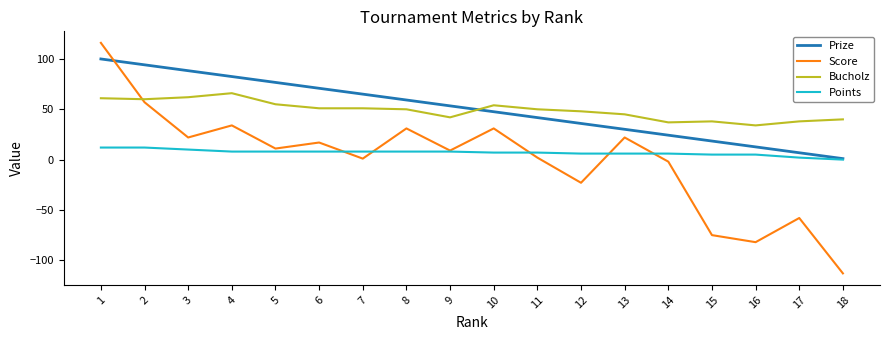

How many values in Points are above zero?

17